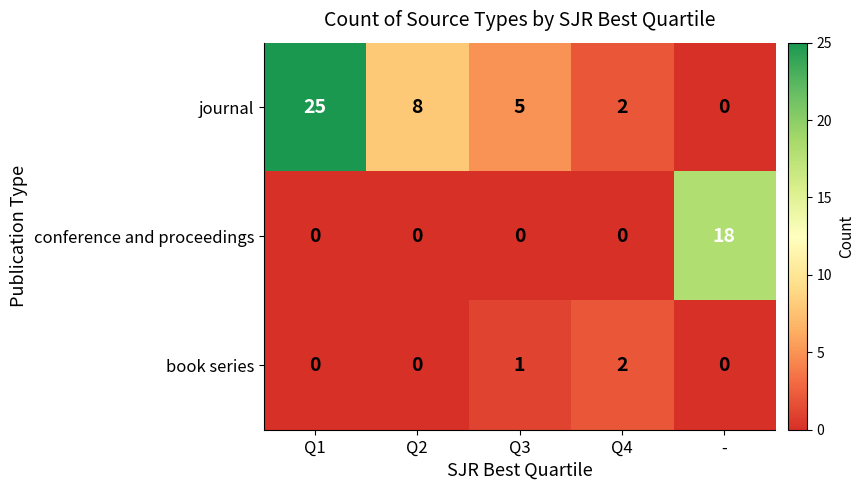

List the series in order of their peak value, highest first.

journal, conference and proceedings, book series